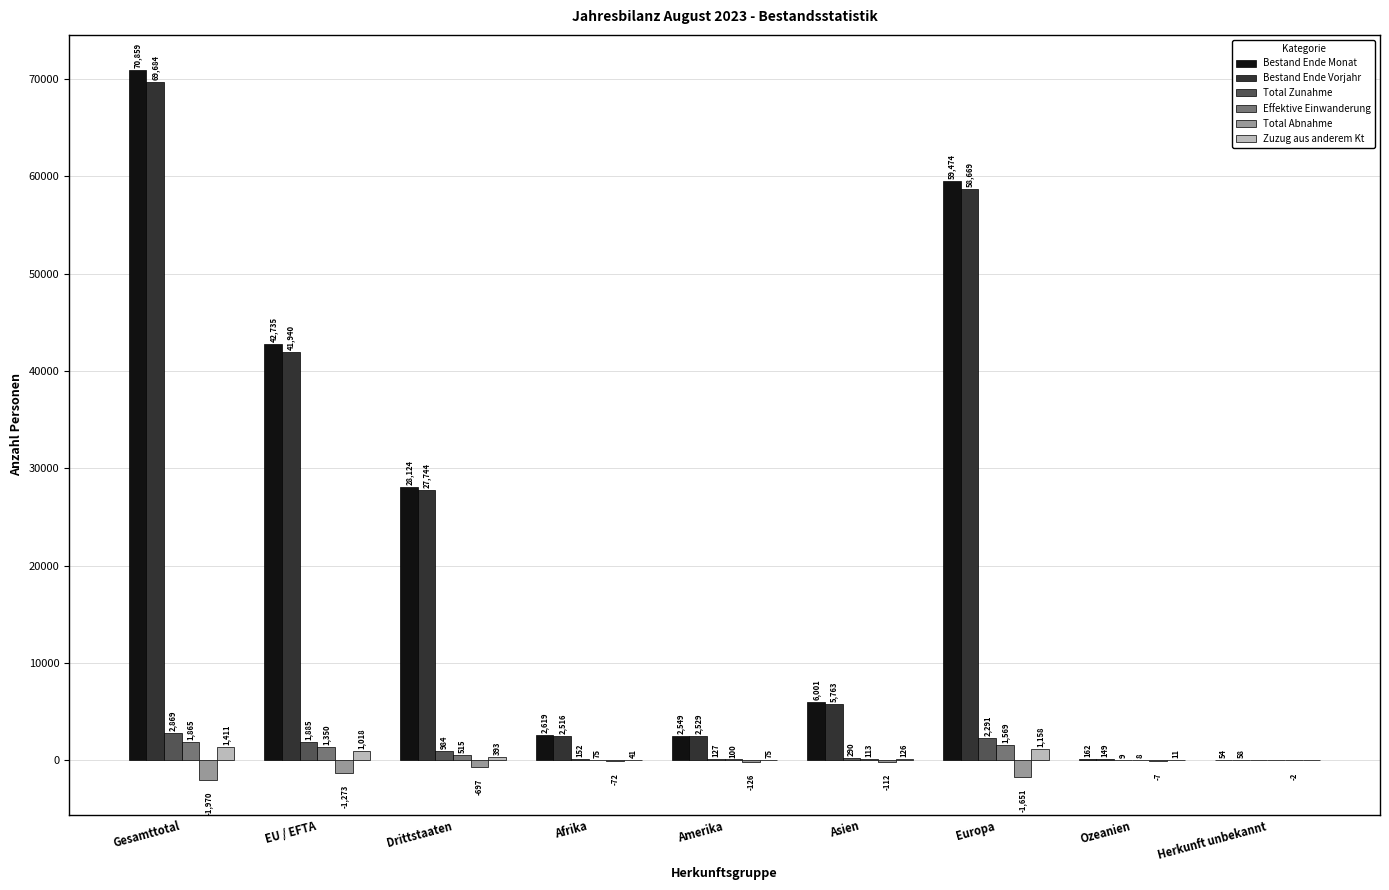

What is the sum of the Total Zunahme values at Drittstaaten and Amerika?

1111